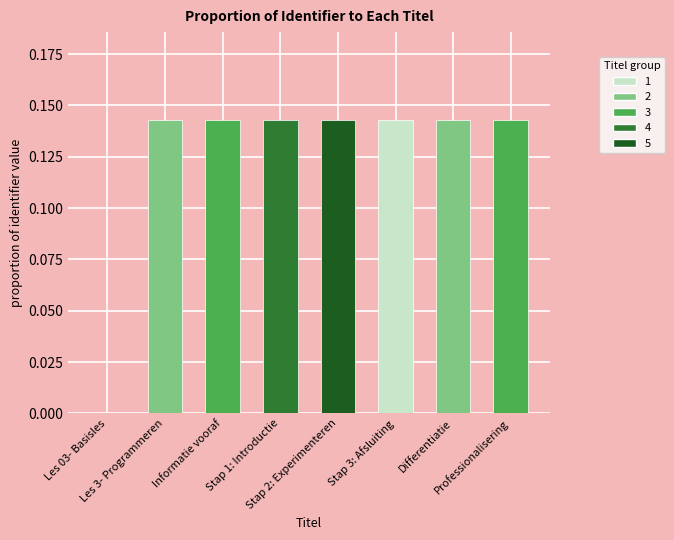

Where is the data nearest to the value 0?

Les 03- Basisles